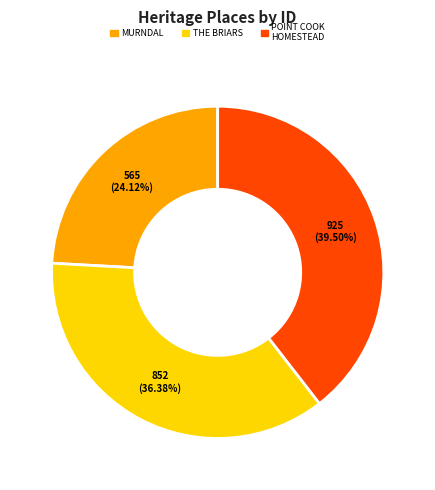

Is there a majority slice in this chart?

No